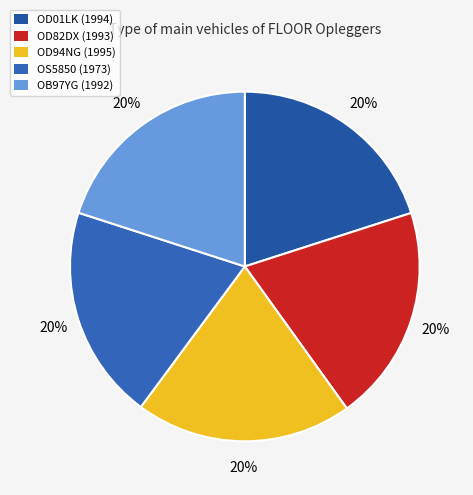

What percentage is the OS5850 slice, to the nearest percent?

20%